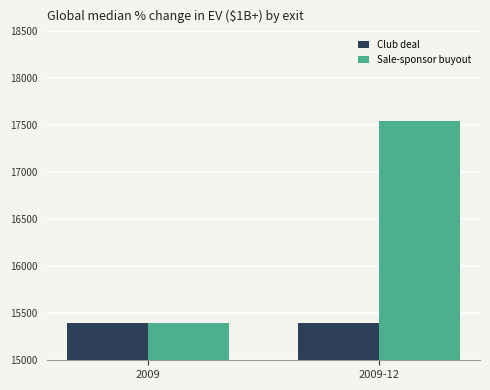

Which series has the widest spread of values?

Sale-sponsor buyout